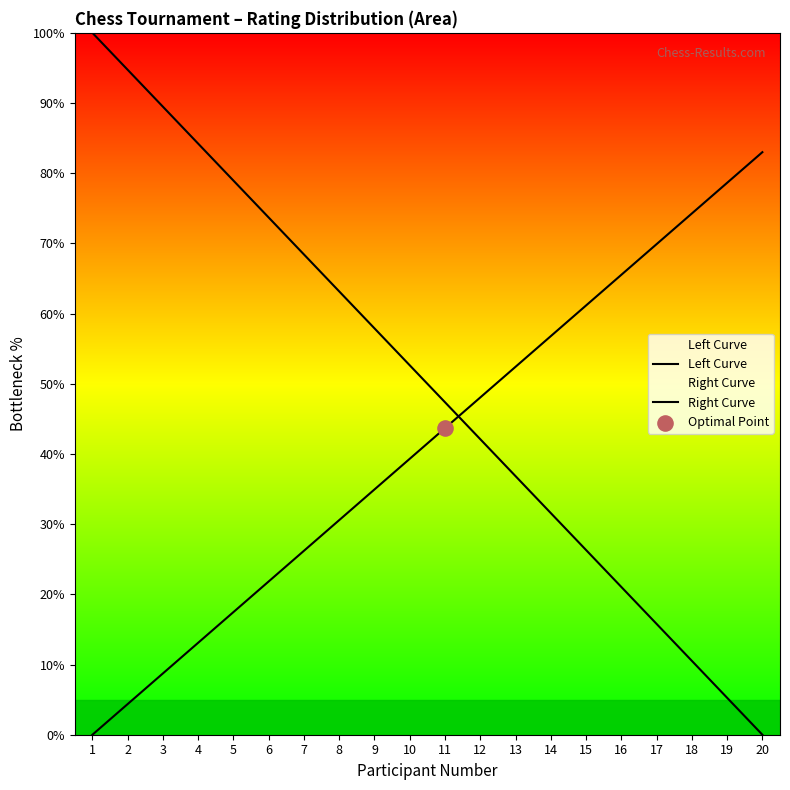

Is the value of Right Curve at 4 greater than the value of Left Curve at 10?

No